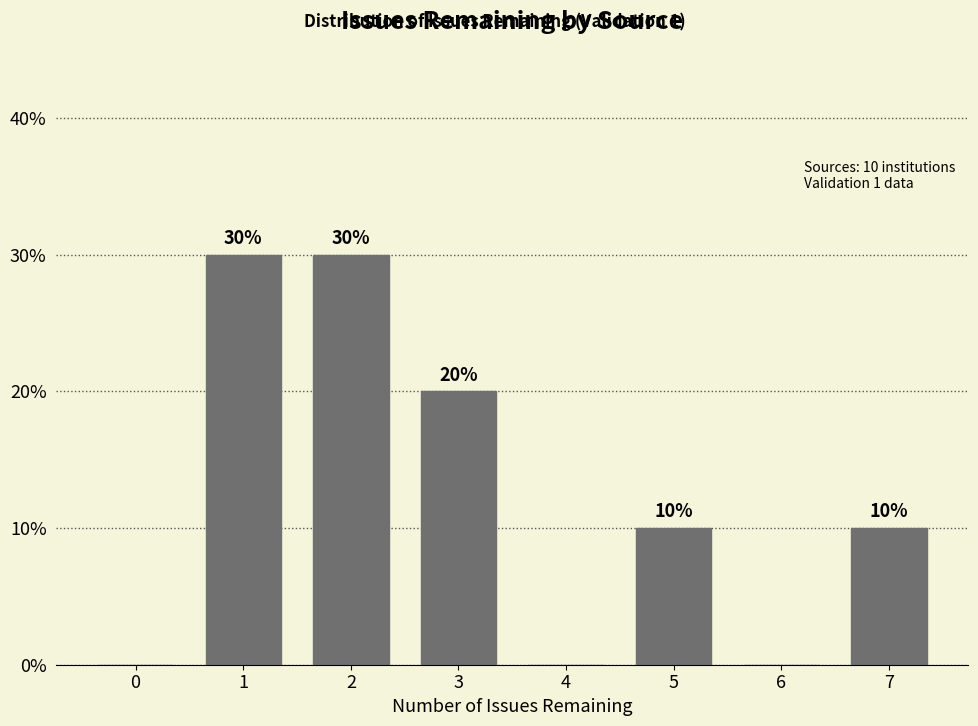

Reading left to right, list all the values displayed in this chart.

0=0	1=30	2=30	3=20	4=0	5=10	6=0	7=10